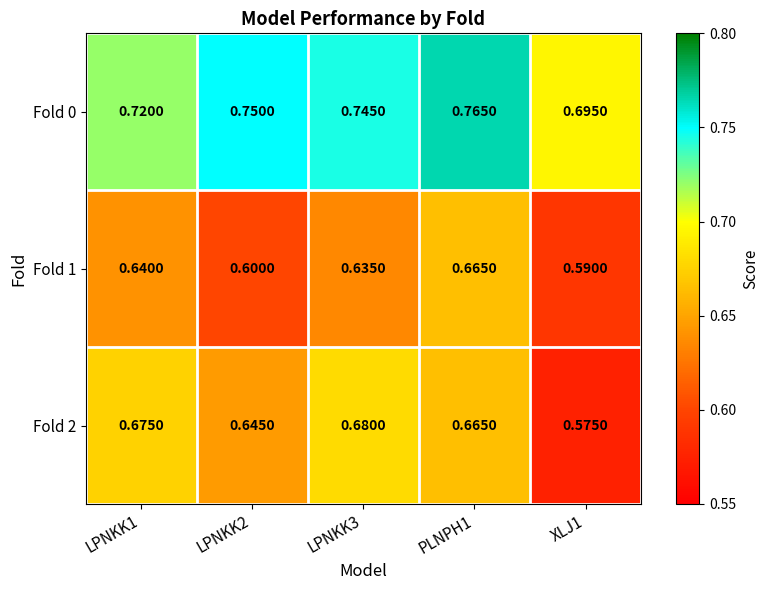

Is the value of Fold 2 at XLJ1 greater than the value of Fold 1 at LPNKK1?

No